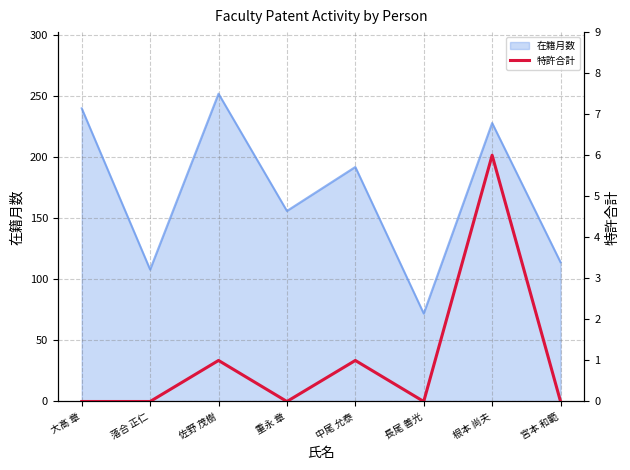

The chart shows a value of 6 at 根本 尚夫. True or false?

True